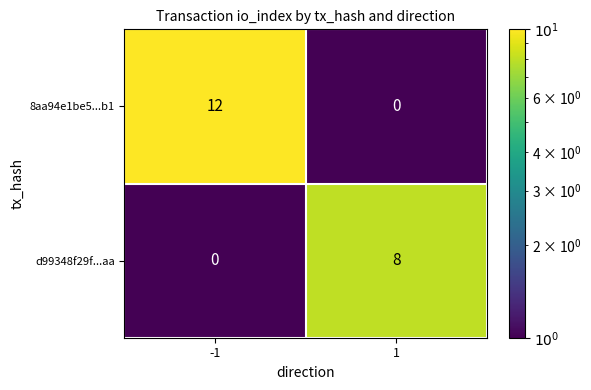

The value of 8aa94e1be5...b1 at -1 is 12. True or false?

True